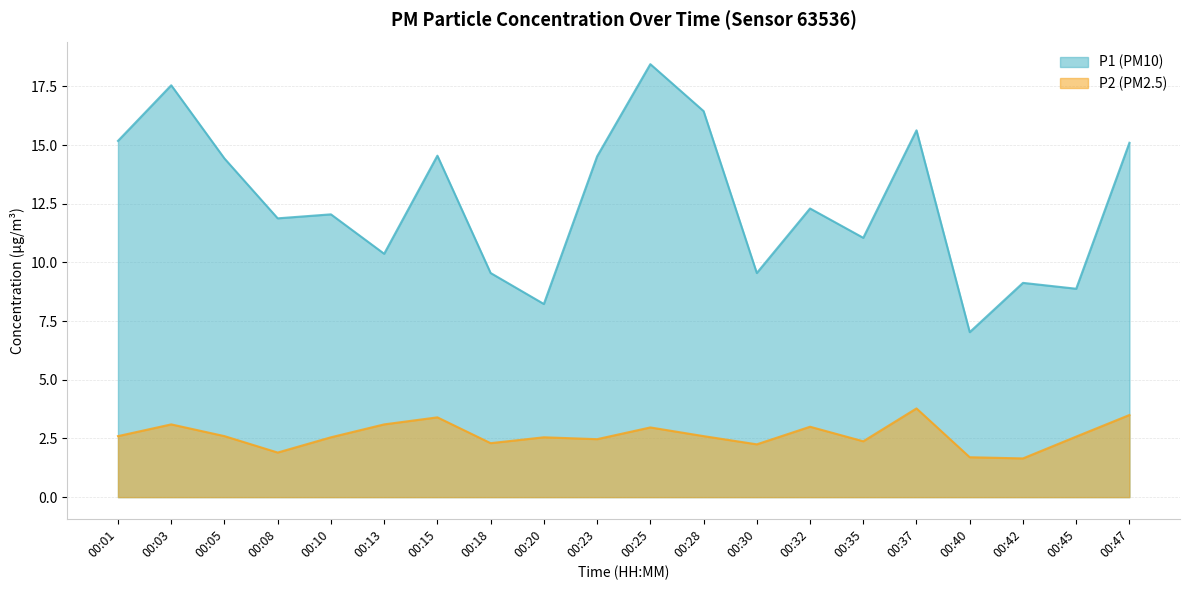

Does the chart display data point markers on the line(s)?

No